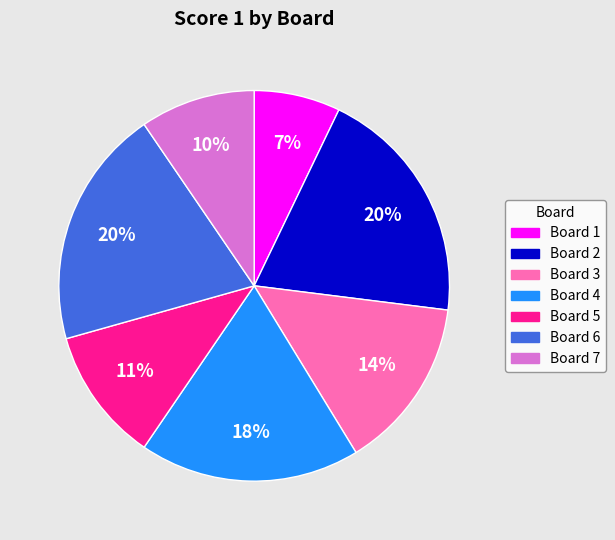

What is the ratio of the value at Board 5 to the value at Board 3?

0.8